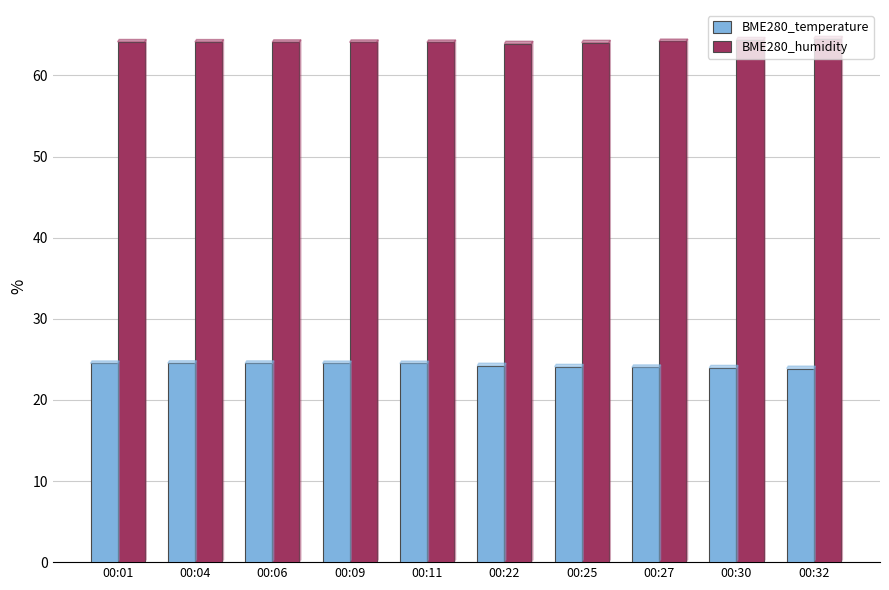

The value of BME280_humidity at 00:09 is 64.1. True or false?

True